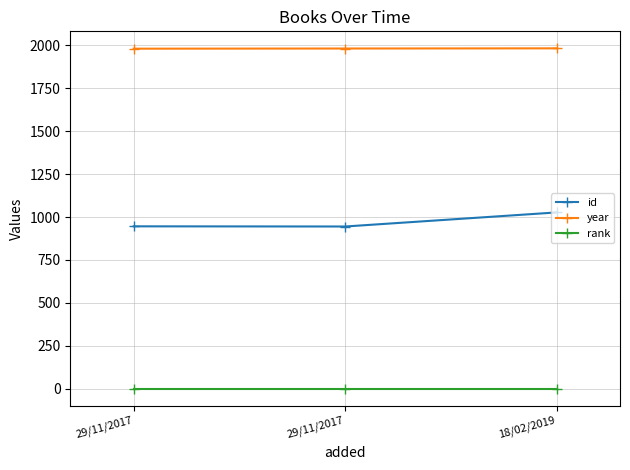

Which has a higher value, 29/11/2017 or 18/02/2019?

18/02/2019